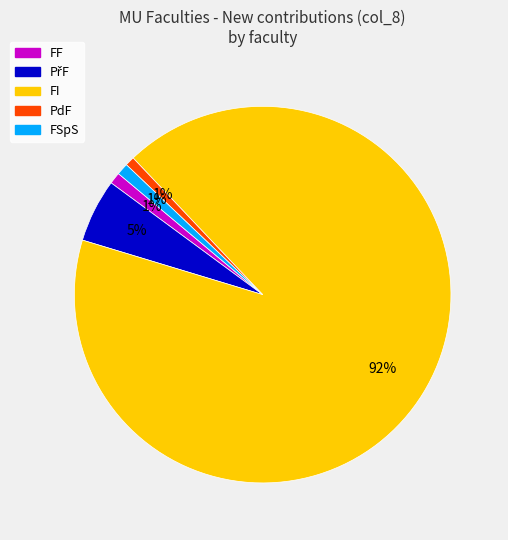

Is there a majority slice in this chart?

Yes